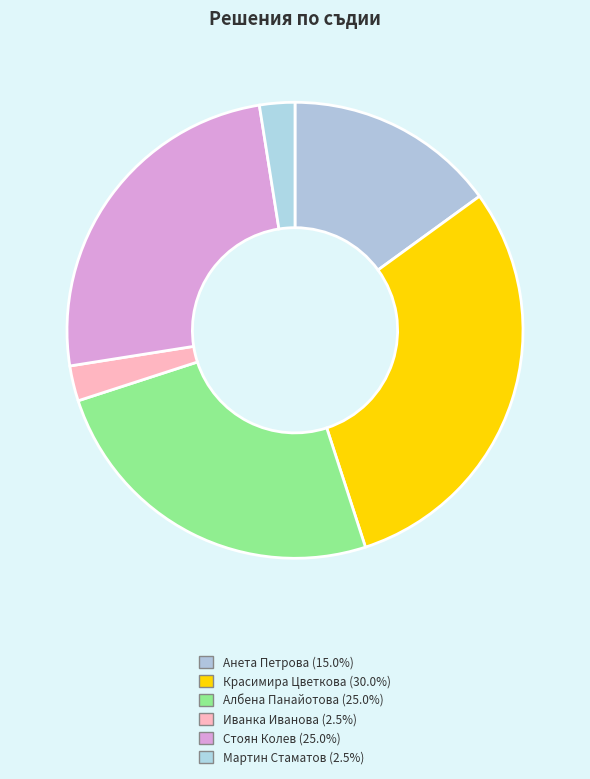

Count the number of slices in the pie.

6